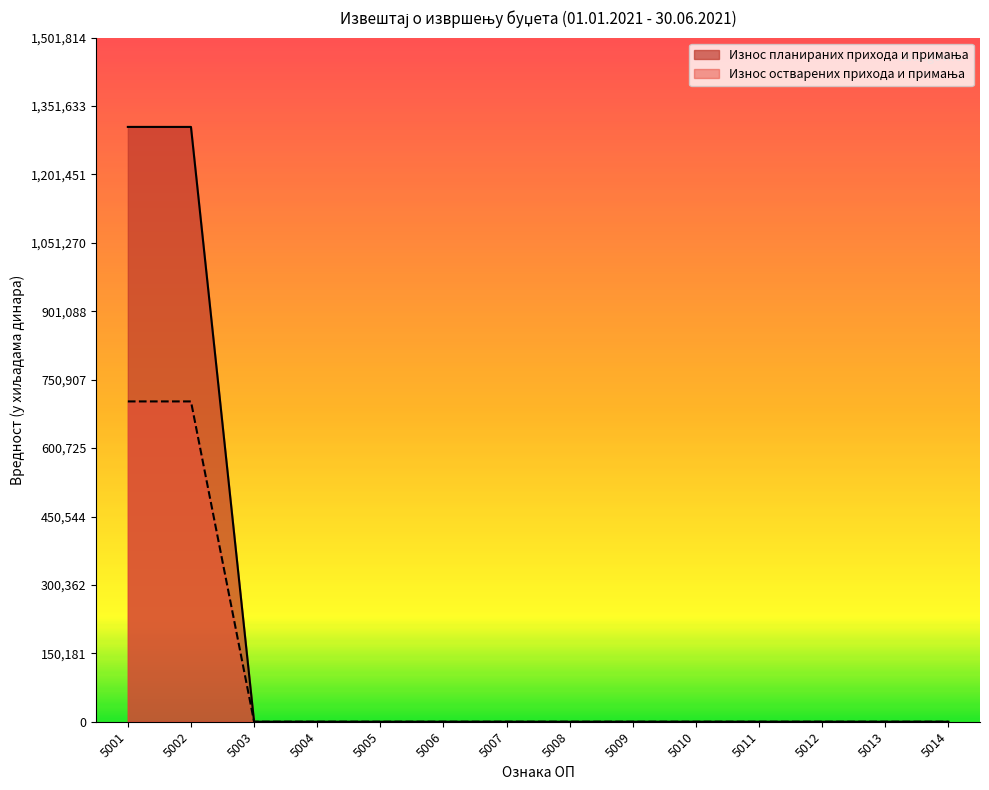

At how many categories does at least one series exceed 779249?

2